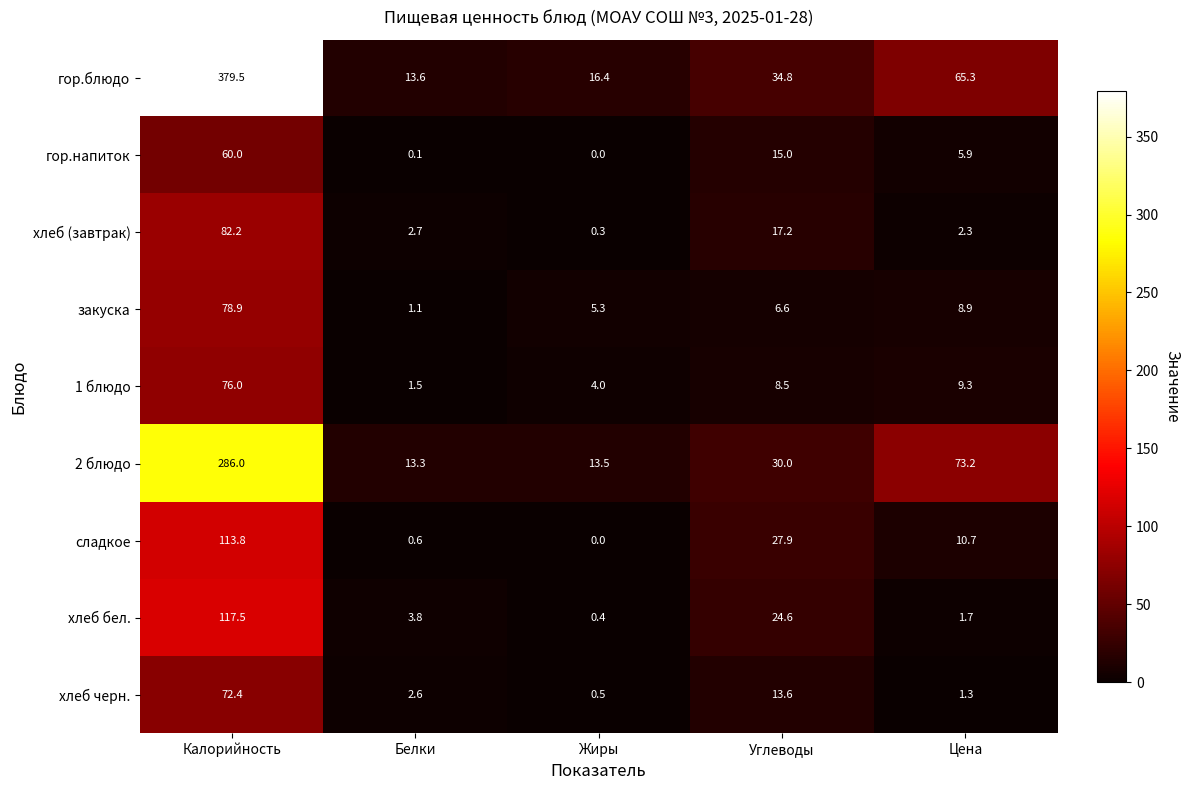

Which category has the highest value in the хлеб бел. series?

Калорийность